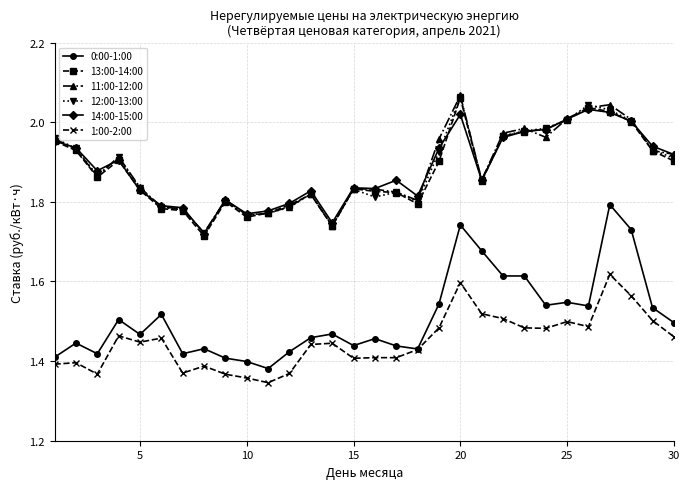

Is this an area chart (filled region under the line)?

No